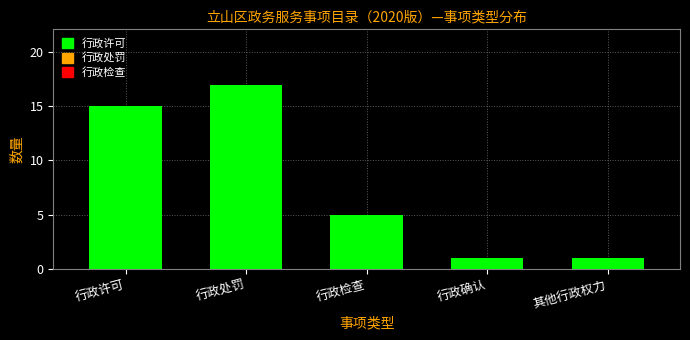

Reading right to left, transcribe all the data shown in this chart.

1	1	5	17	15